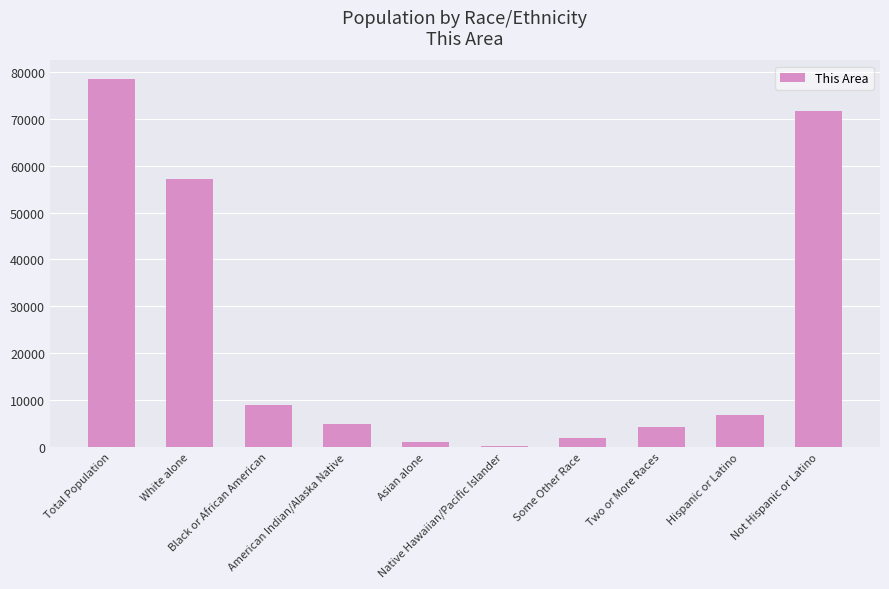

The value at Two or More Races is 7185. True or false?

False